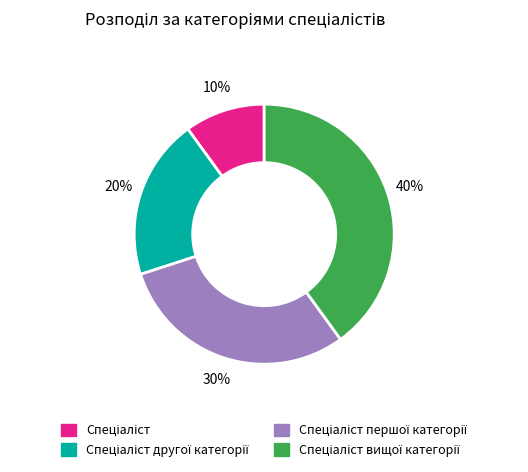

To the nearest percent, what is the difference between the largest and smallest slice percentages?

30%